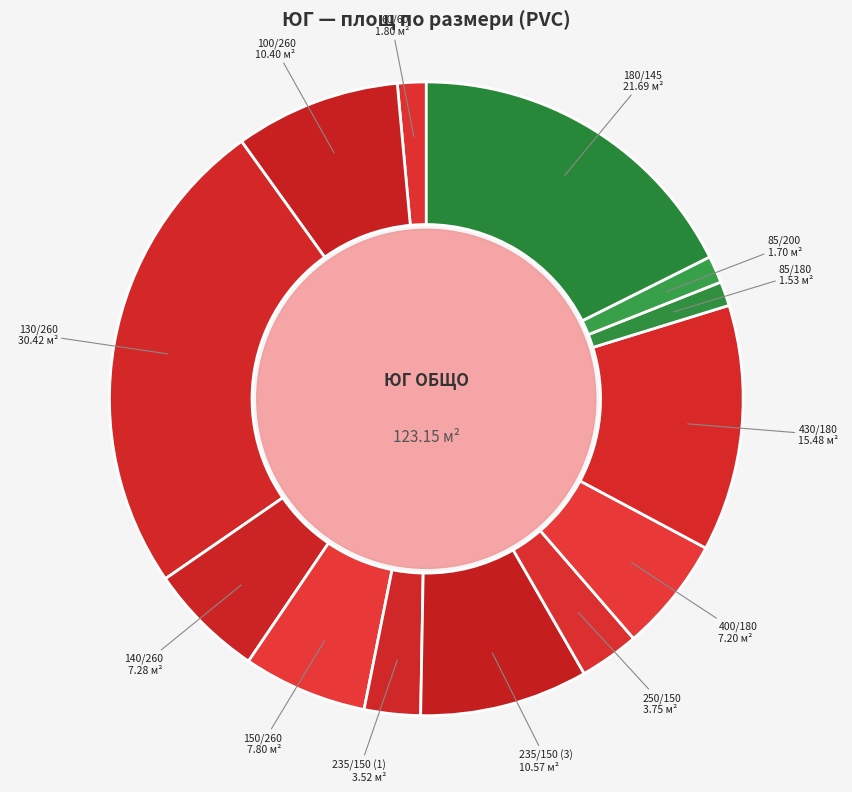

Which slice is the largest?

130/260